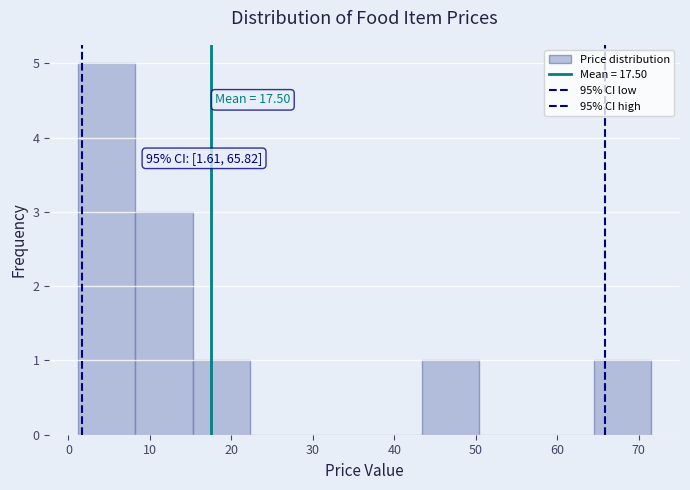

Which range on the x-axis has the tallest bar?

1 to 8